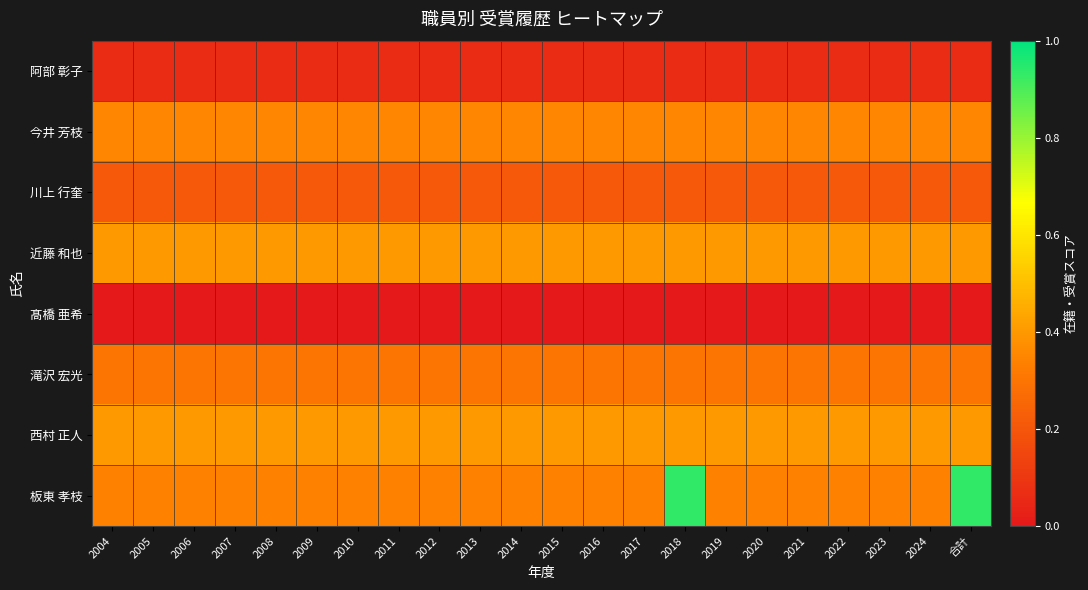

Rank the series by their maximum value, from lowest to highest.

髙橋 亜希, 阿部 彰子, 川上 行奎, 滝沢 宏光, 今井 芳枝, 近藤 和也, 西村 正人, 板東 孝枝